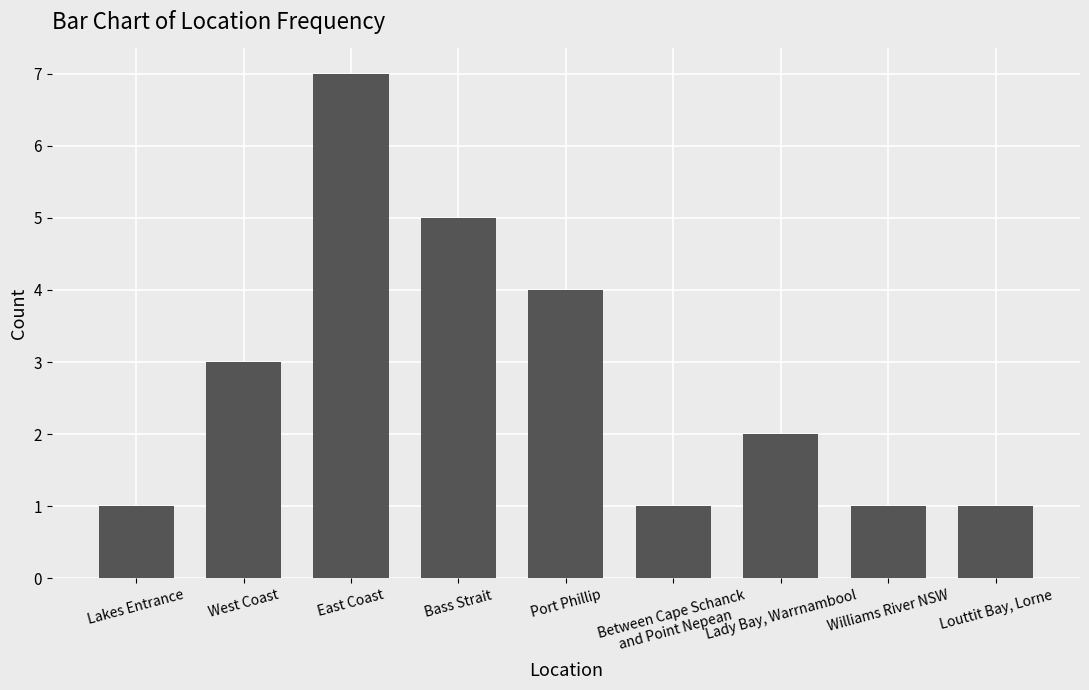

How many values are below 2?

4